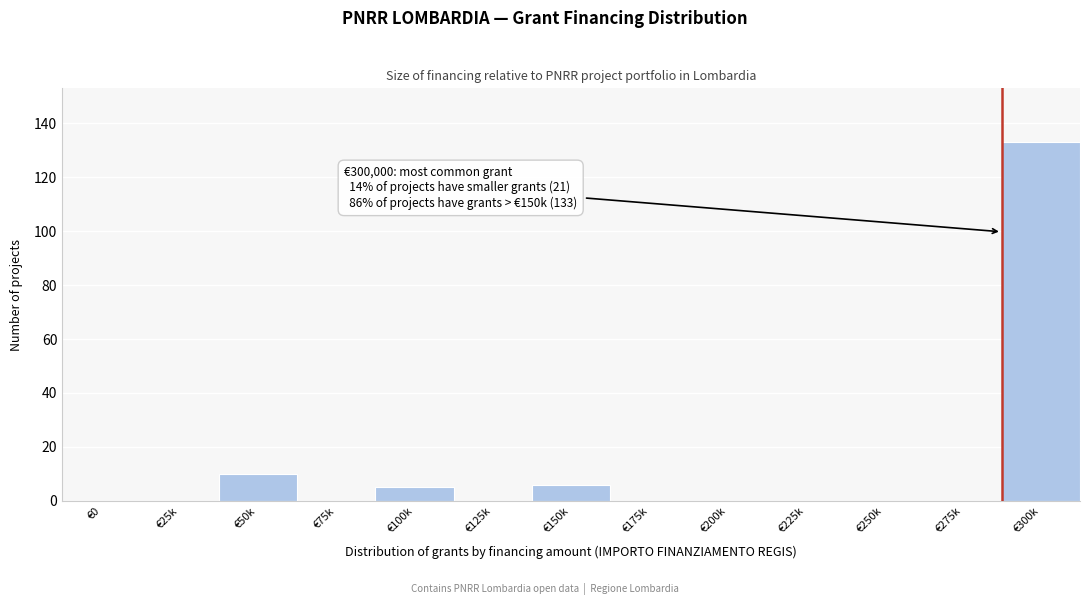

Reading left to right, extract all data points from this chart.

€0=0	€25k=0	€50k=10	€75k=0	€100k=5	€125k=0	€150k=6	€175k=0	€200k=0	€225k=0	€250k=0	€275k=0	€300k=133